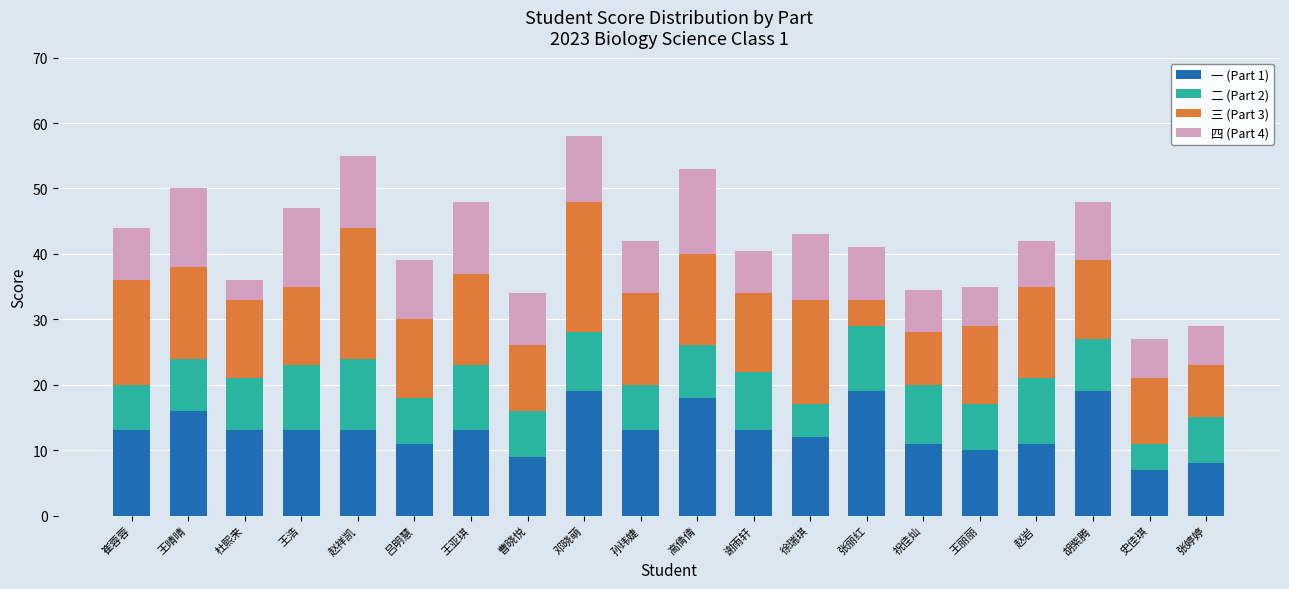

What is the total value across all series at 王晴晴?

50.0